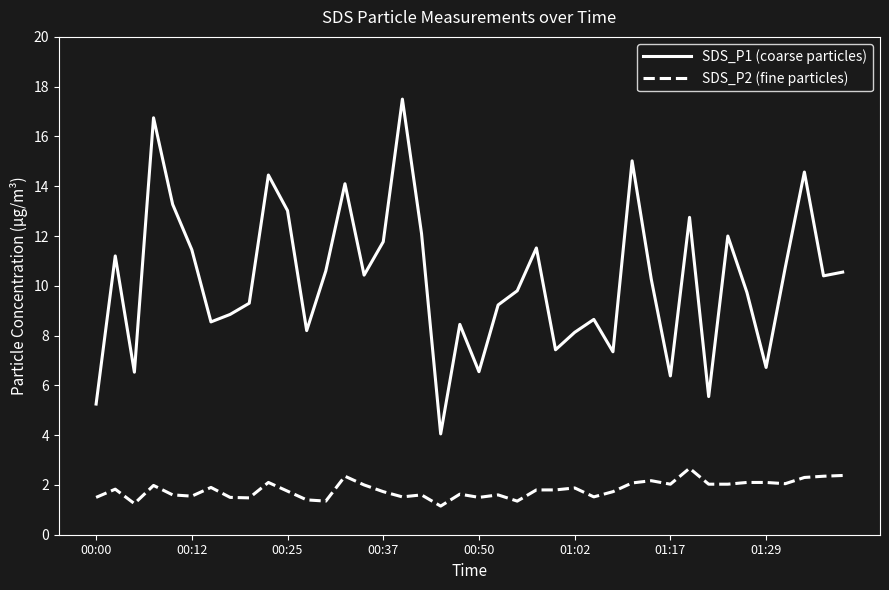

What is the difference between the maximum and minimum values in the SDS_P2 (fine particles) series?

1.5